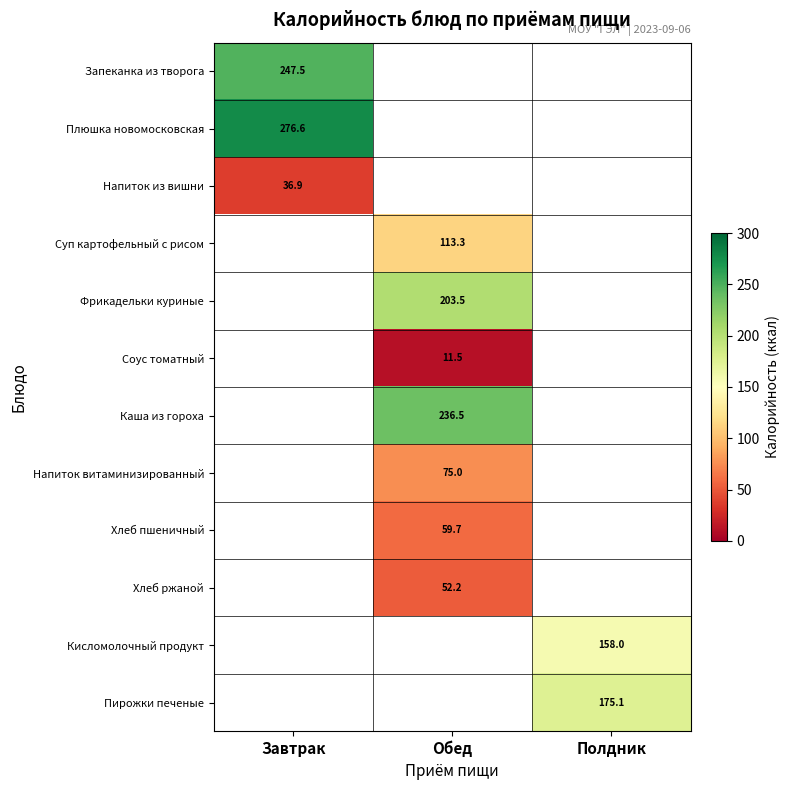

Which category has the highest value across all series?

Завтрак